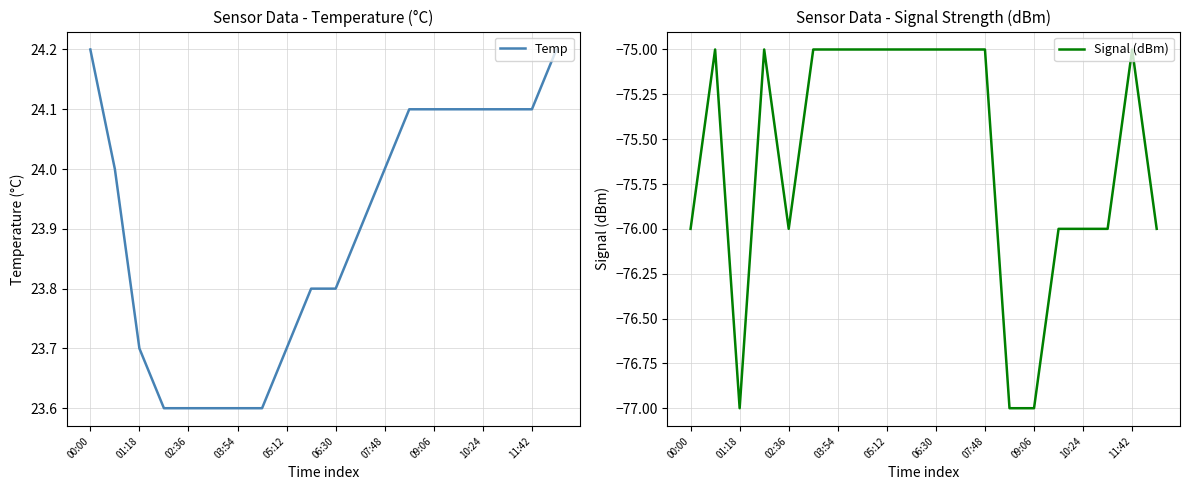

What is the maximum value for Temp?

24.2